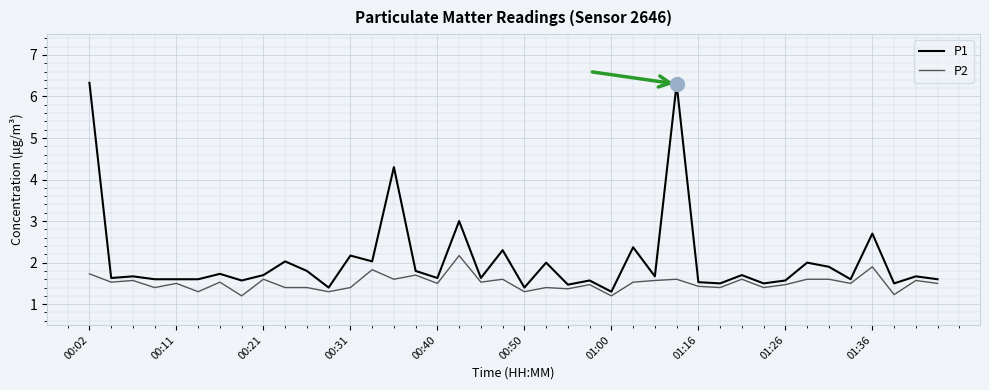

Is this an area chart (filled region under the line)?

No